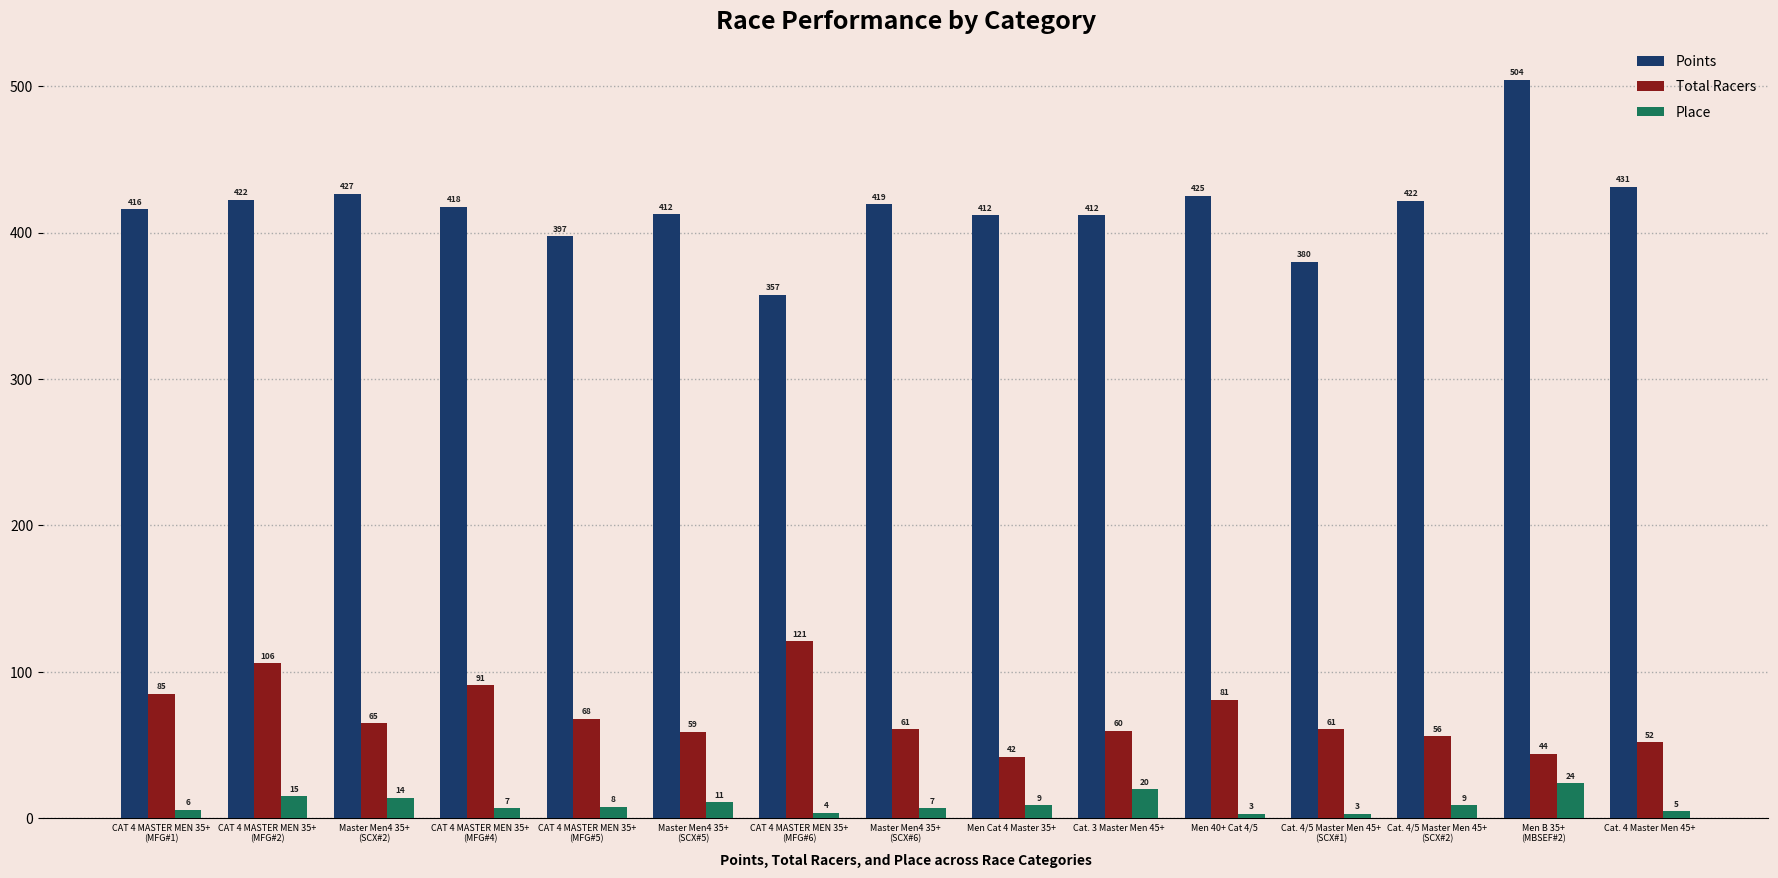

How many series are shown in this chart?

3